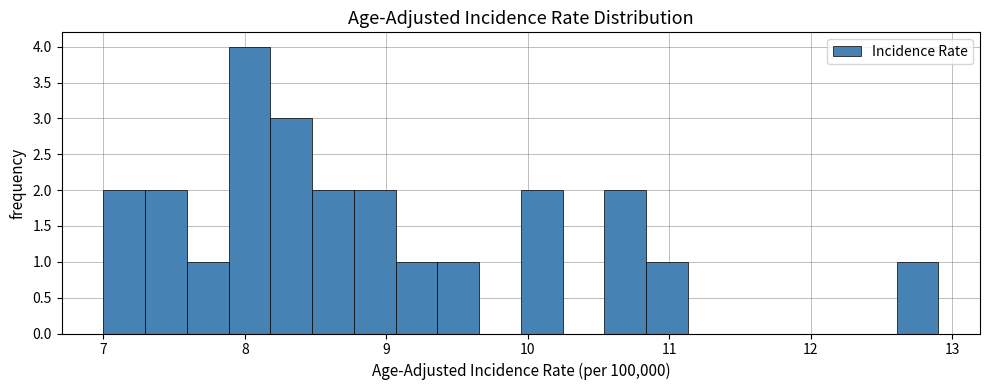

Around what value on the x-axis is the tallest bar? Give the approximate position of its centre, as read against the axis.

8.0